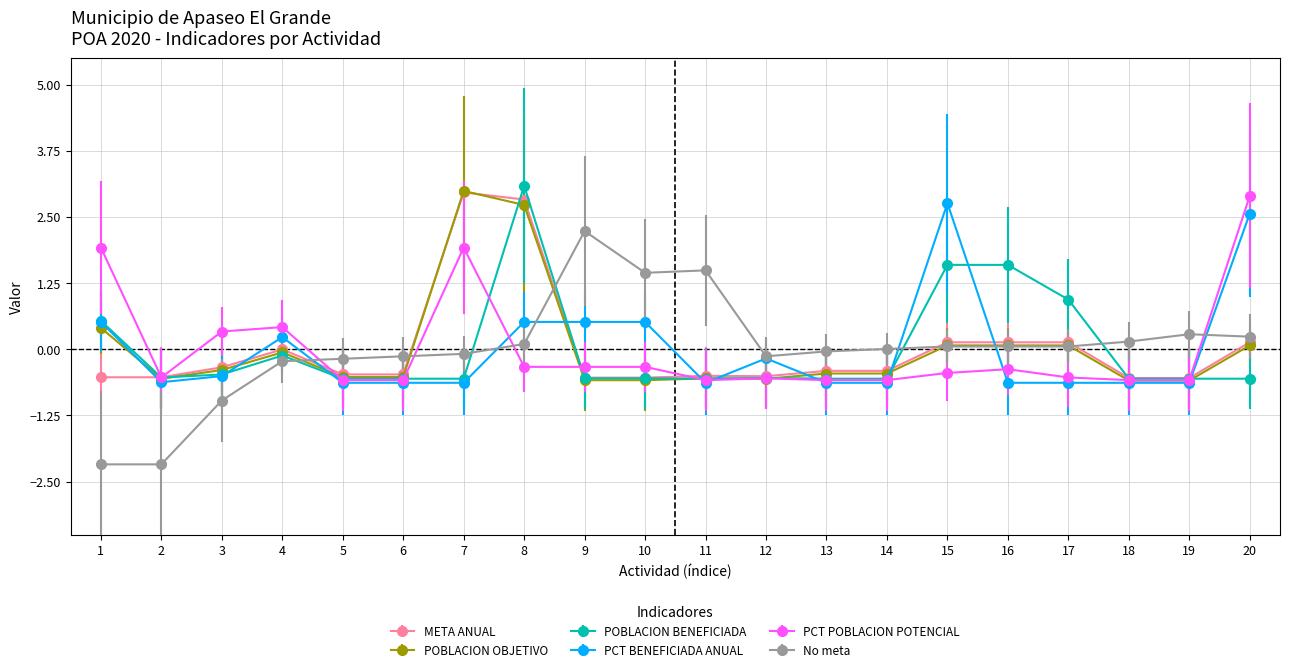

Does the chart have visible grid lines?

Yes